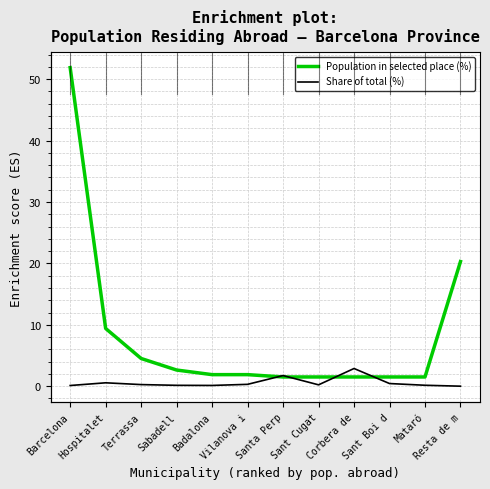

List the series in order of their overall mean, highest first.

Population in selected place (%), Share of total (%)